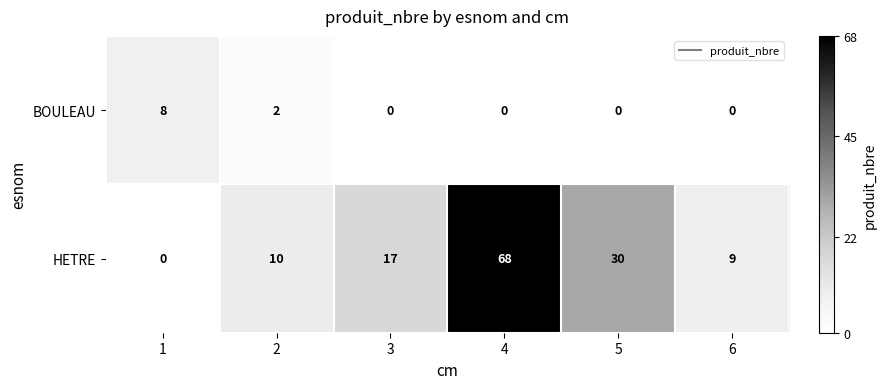

At 5, list the series in order from largest to smallest.

HETRE, BOULEAU